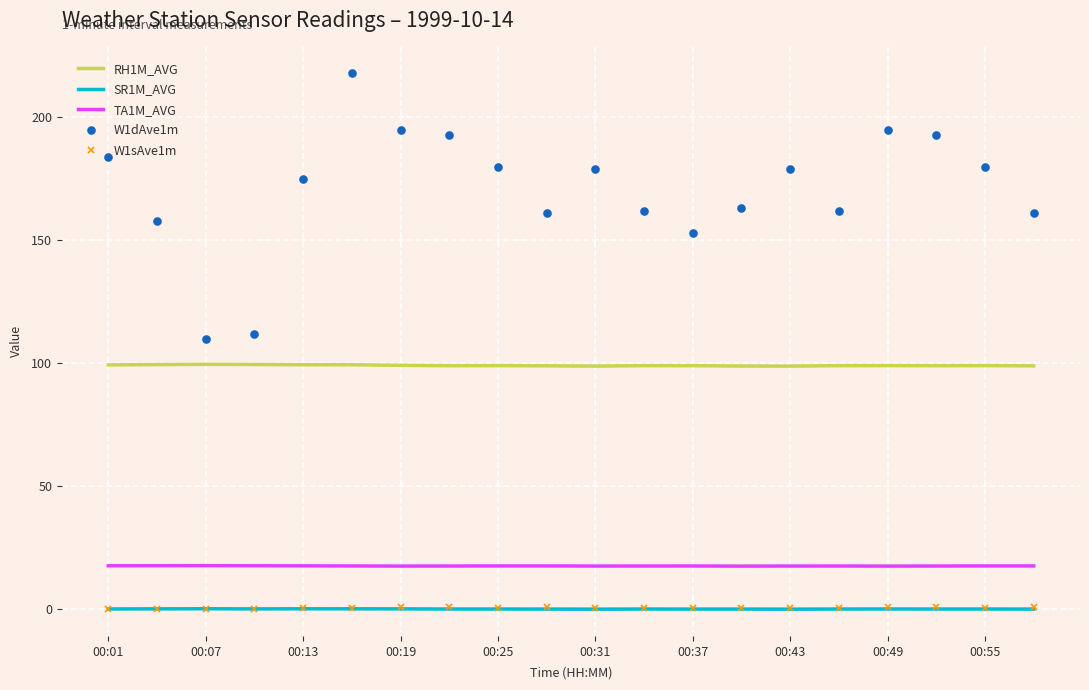

What is the sum of all SR1M_AVG values?

-0.6